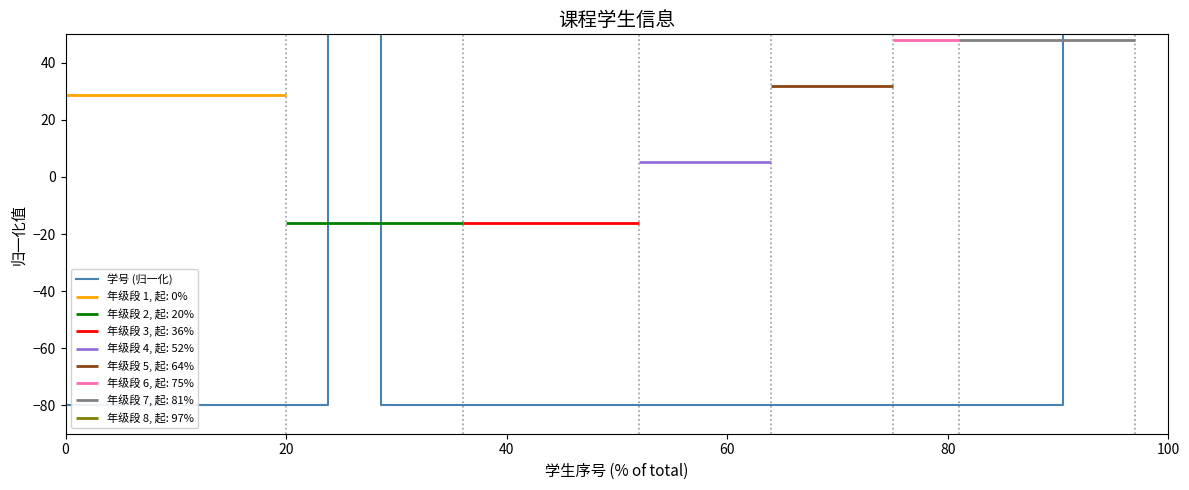

How many values are below -79?

18